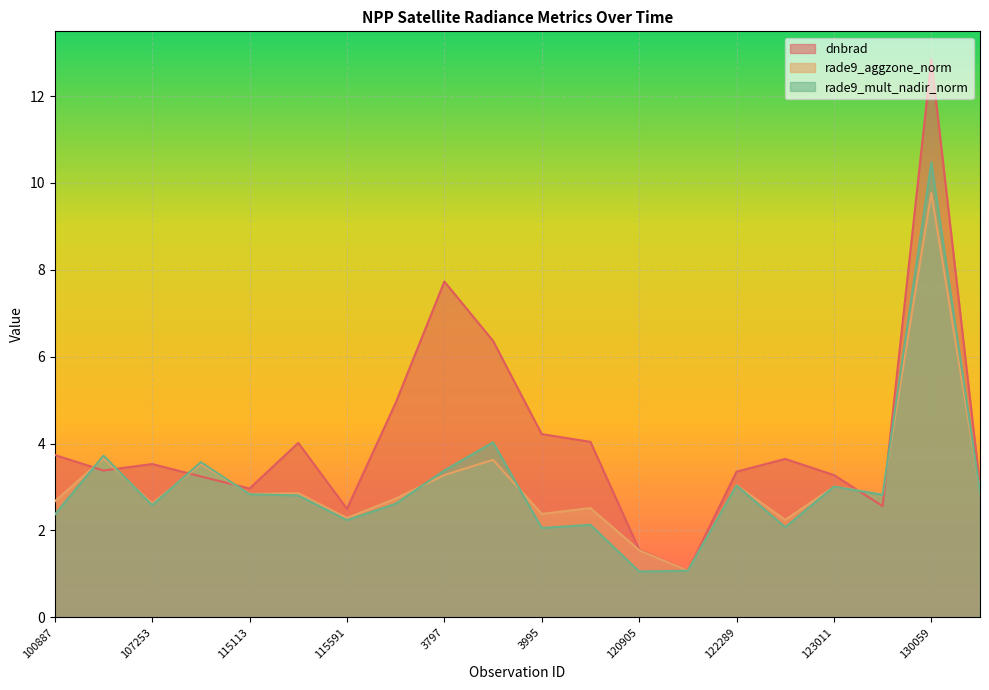

What is the difference between the maximum and second lowest values in the rade9_aggzone_norm series?

8.2